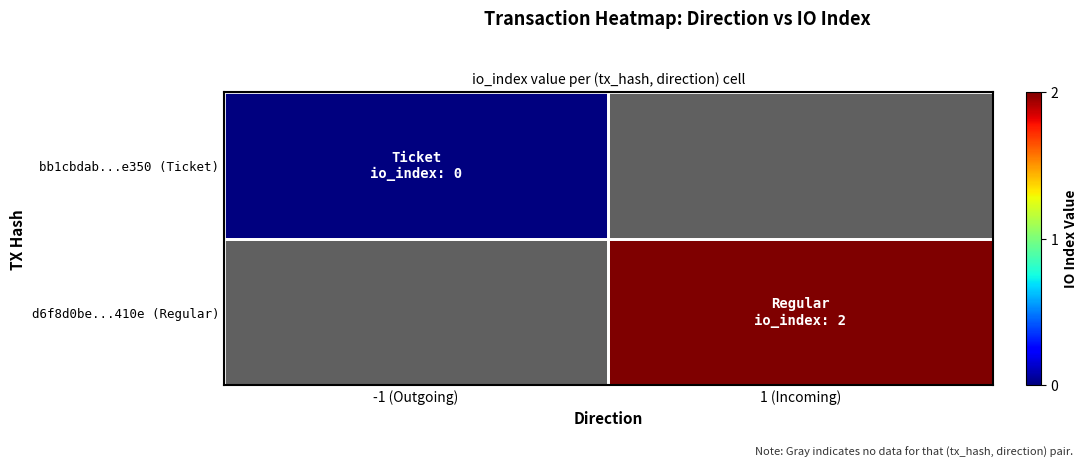

Rank the series by their maximum value, from lowest to highest.

bb1cbdab...e350 (Ticket), d6f8d0be...410e (Regular)